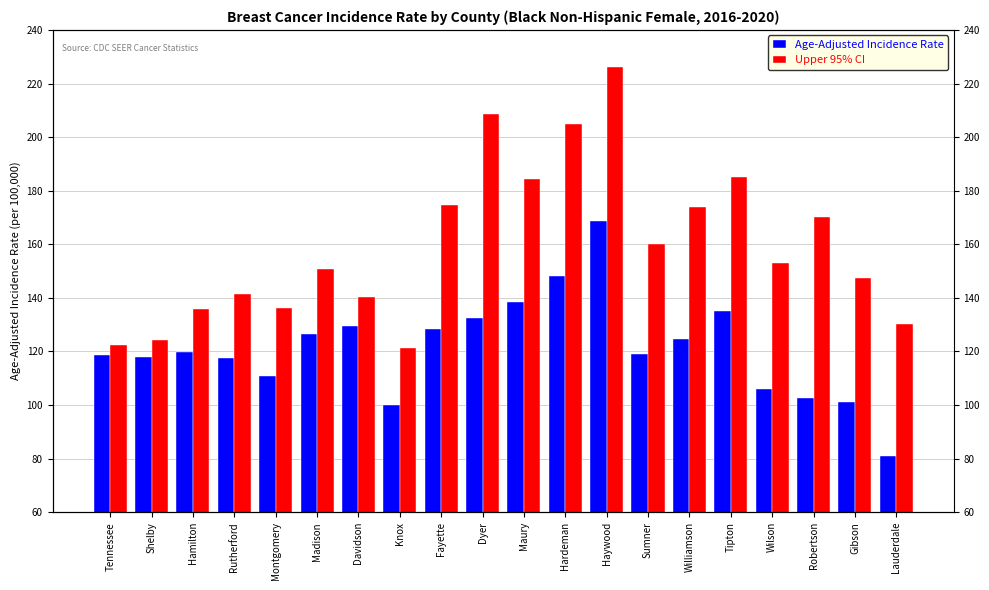

Rank the series at Fayette from highest to lowest value.

Upper 95% CI, Age-Adjusted Incidence Rate